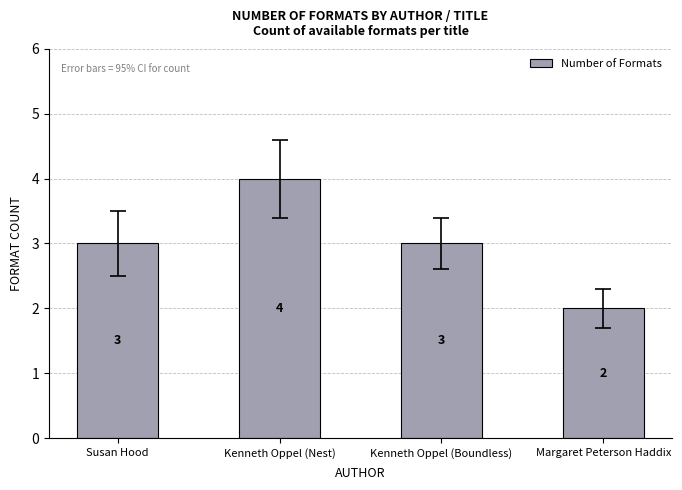

What is the smallest value displayed?

2